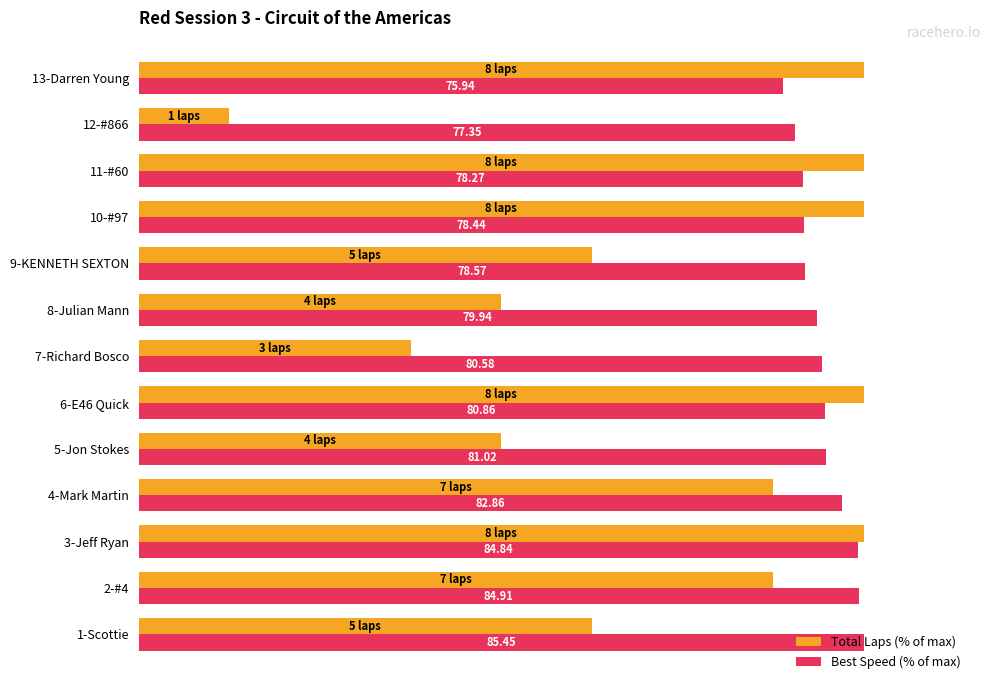

What is the difference between the maximum and minimum values in the Best Speed (% of max) series?

11.1